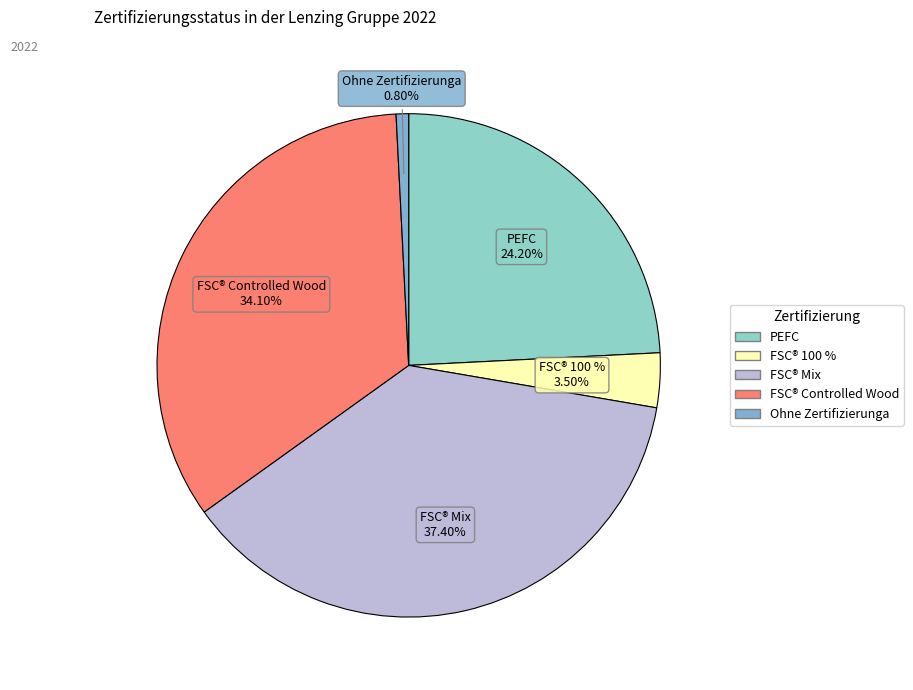

Is there a majority slice in this chart?

No